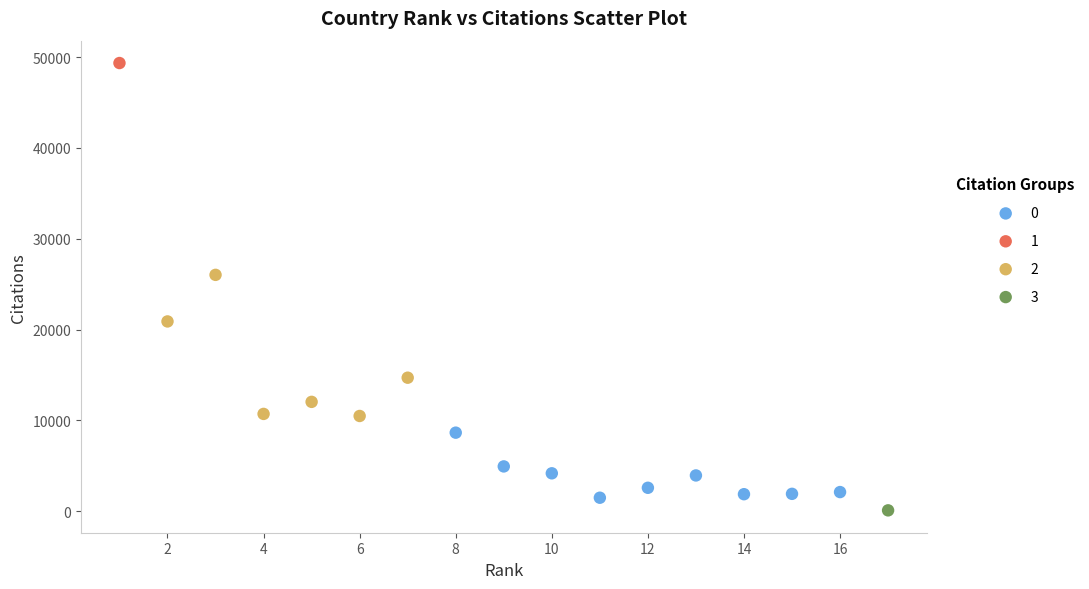

Which series contains the lowest Y value?

3